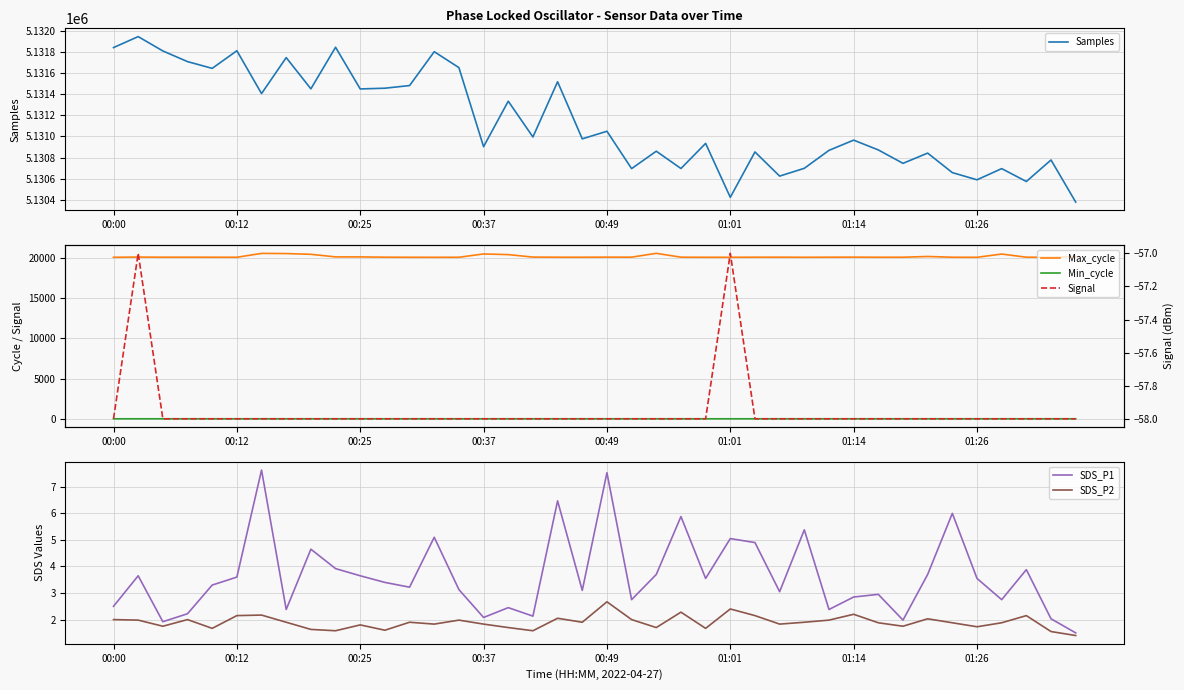

Is it true that SDS_P1 equals 2.8 at 34?

False